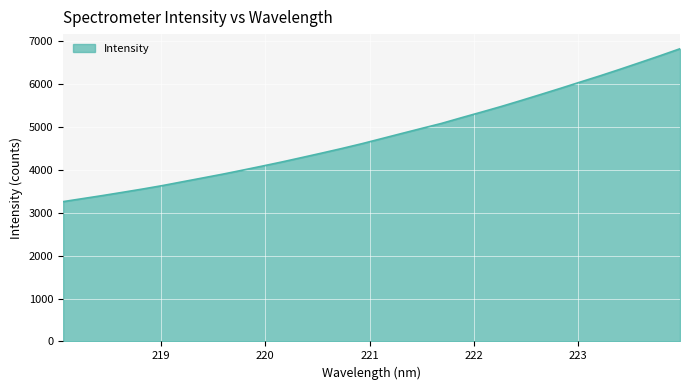

What is the difference between the maximum and minimum values?

3564.5